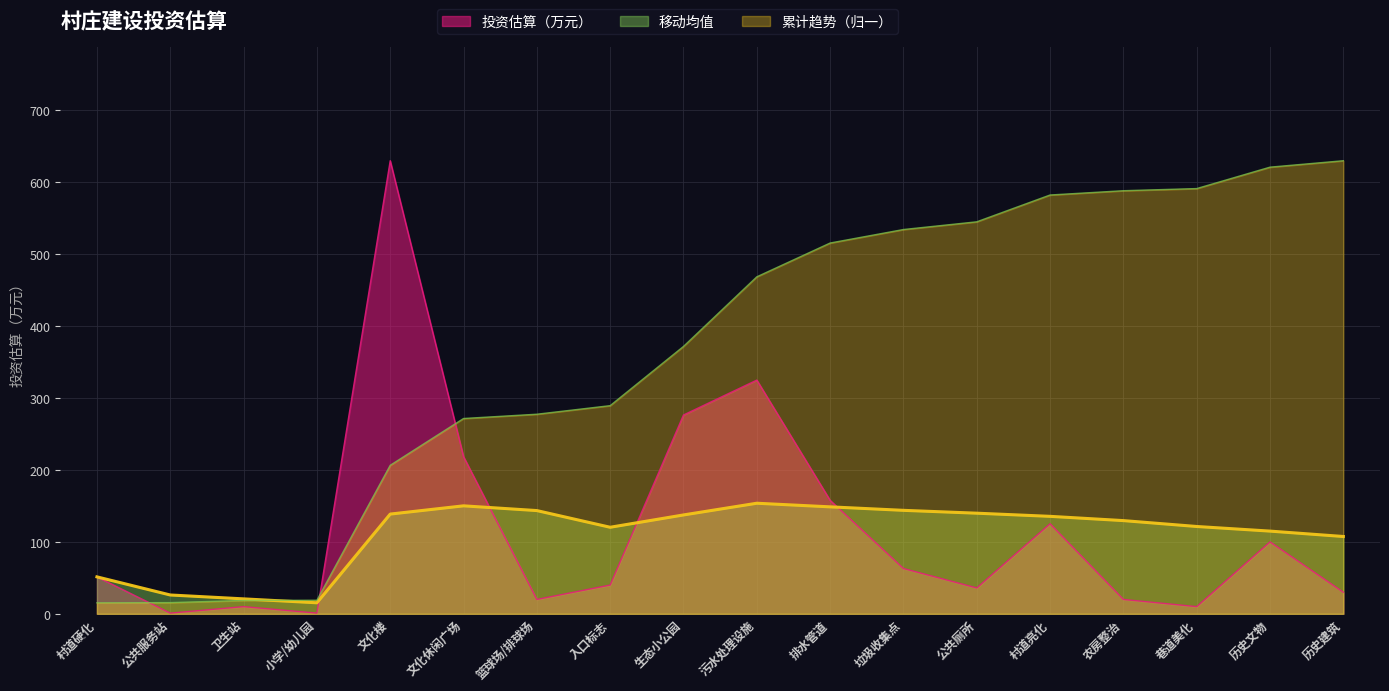

True or false: 移动均值 and 投资估算（万元） intersect in this chart.

True